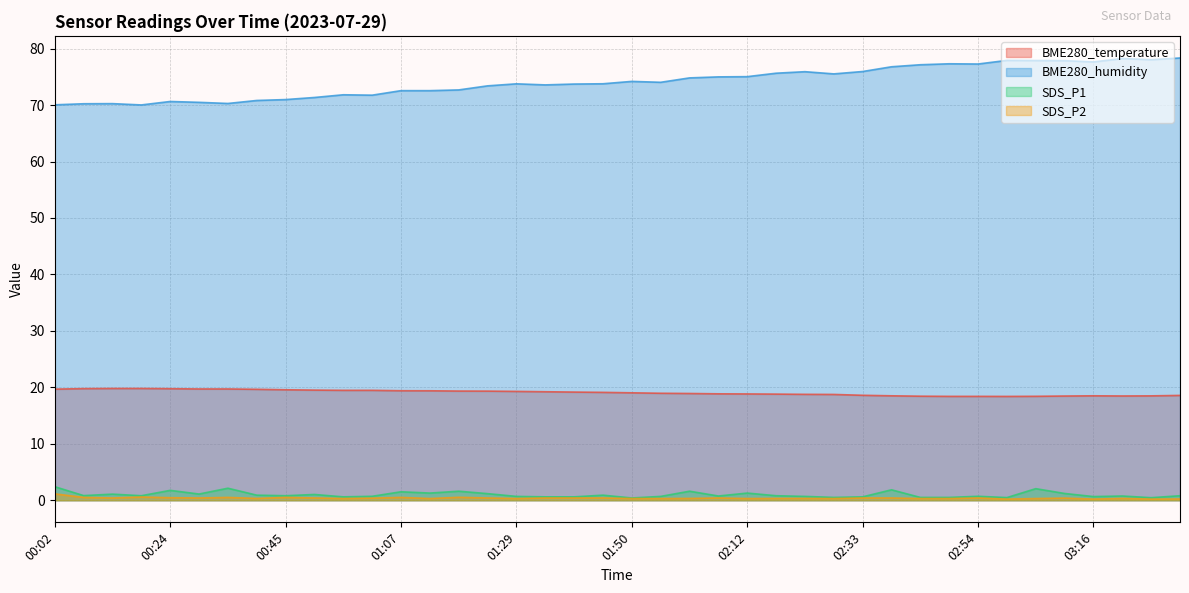

Rank the categories by BME280_temperature value from lowest to highest.

03:00, 02:49, 02:54, 03:05, 02:44, 03:10, 03:21, 03:27, 02:38, 03:16, 03:32, 02:33, 02:28, 02:22, 02:17, 02:12, 02:06, 02:01, 01:55, 01:50, 01:45, 01:39, 01:34, 01:29, 01:23, 01:18, 01:12, 01:07, 00:56, 01:01, 00:51, 00:45, 00:40, 00:02, 00:29, 00:34, 00:24, 00:08, 00:13, 00:18